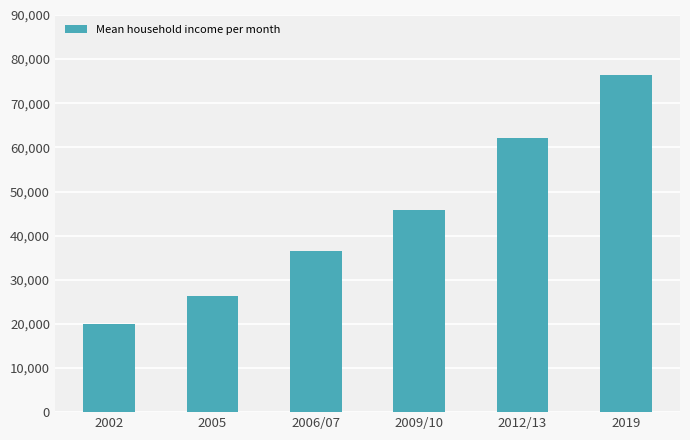

What is the ratio of the value at 2002 to the value at 2005?

0.8